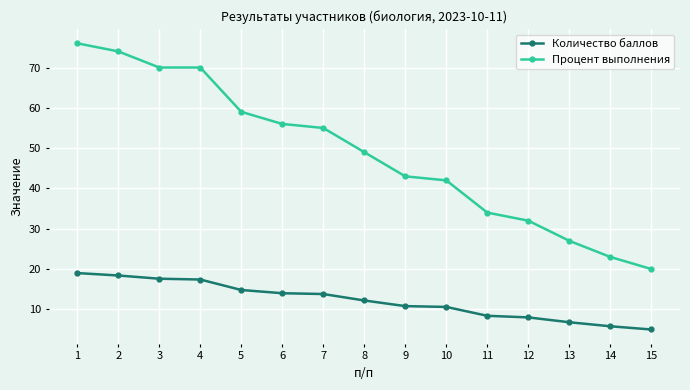

True or false: Процент выполнения has a value of 70.2 at 10.

False